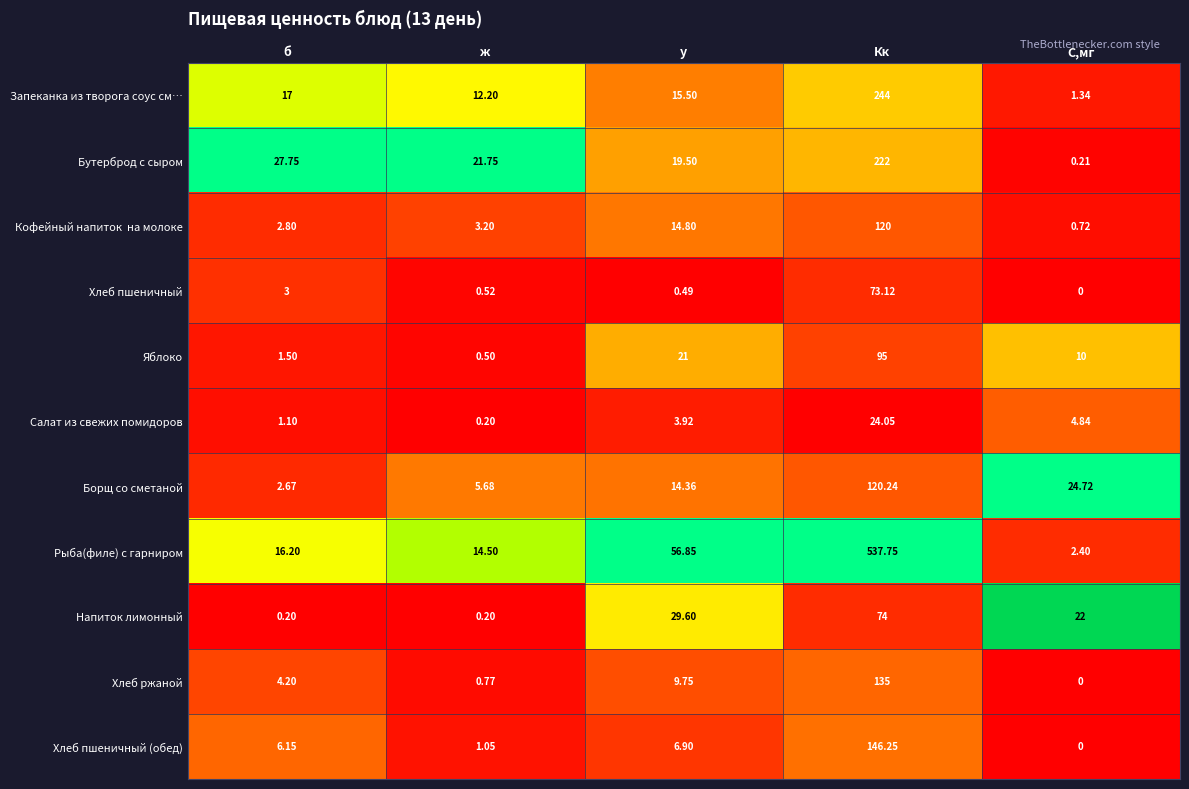

Which series changed the most between у and Кк?

Рыба(филе) с гарниром